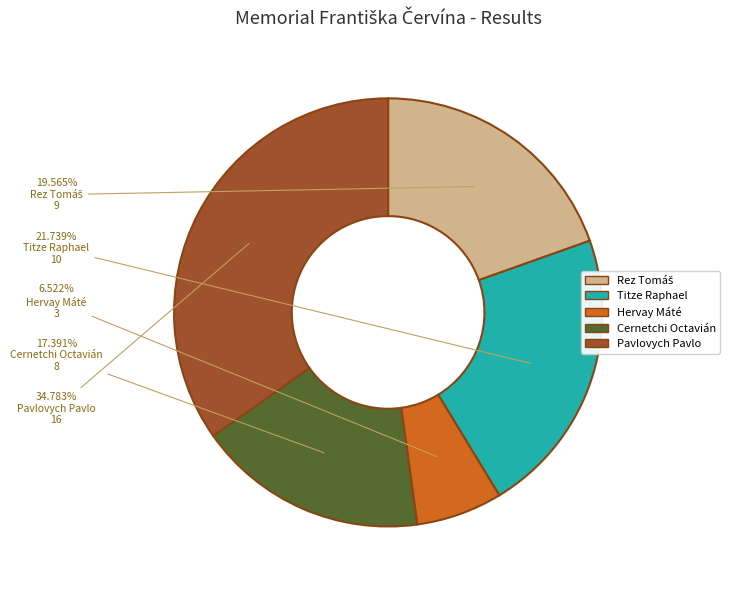

Between Pavlovych Pavlo and Cernetchi Octavián, which is larger?

Pavlovych Pavlo